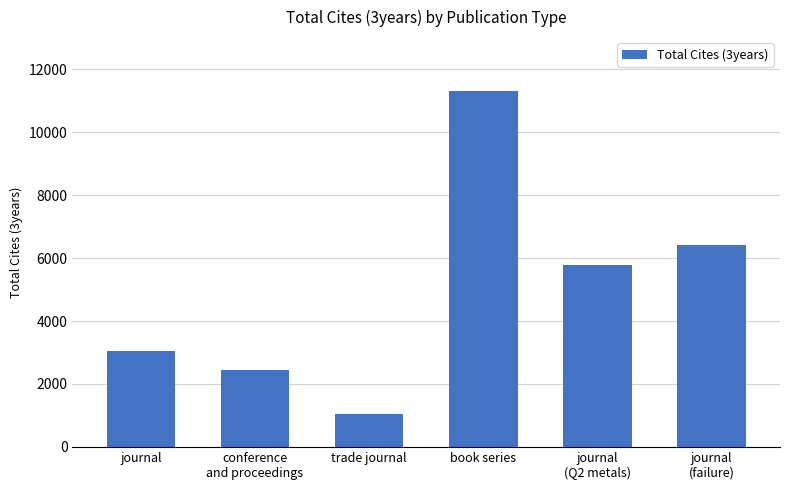

Reading left to right, extract all data points from this chart.

3061	2428	1042	11326	5774	6411